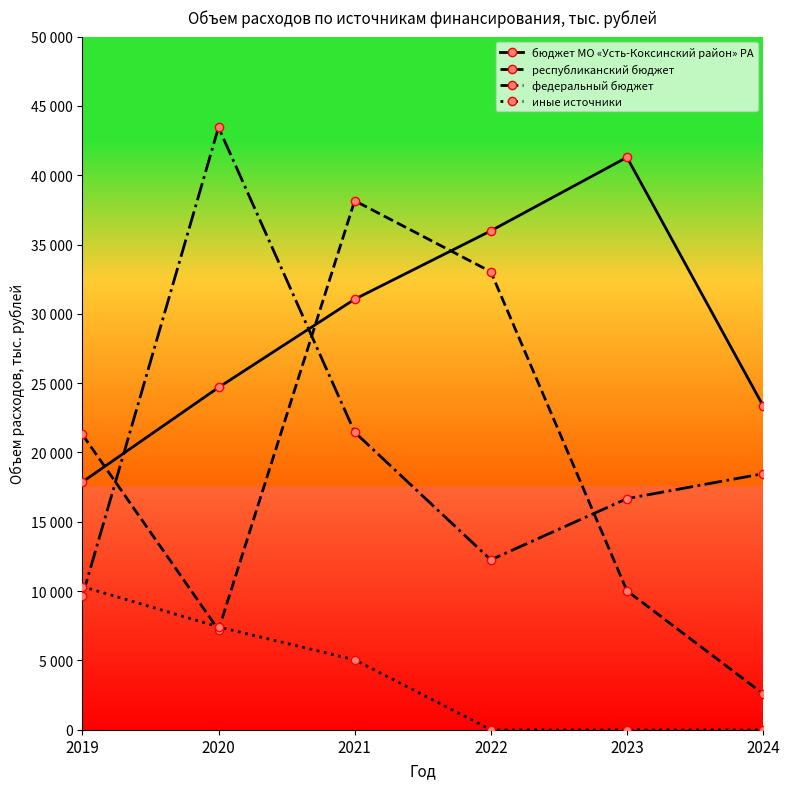

Is it true that иные источники equals 10327.5 at 2019?

True